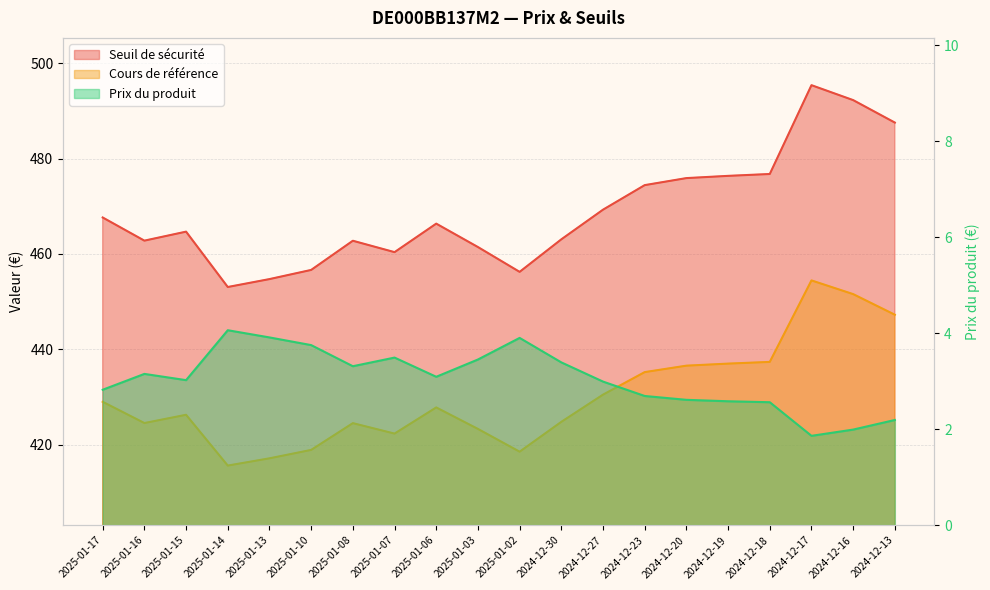

Which series has the largest total across all categories?

Seuil de sécurité